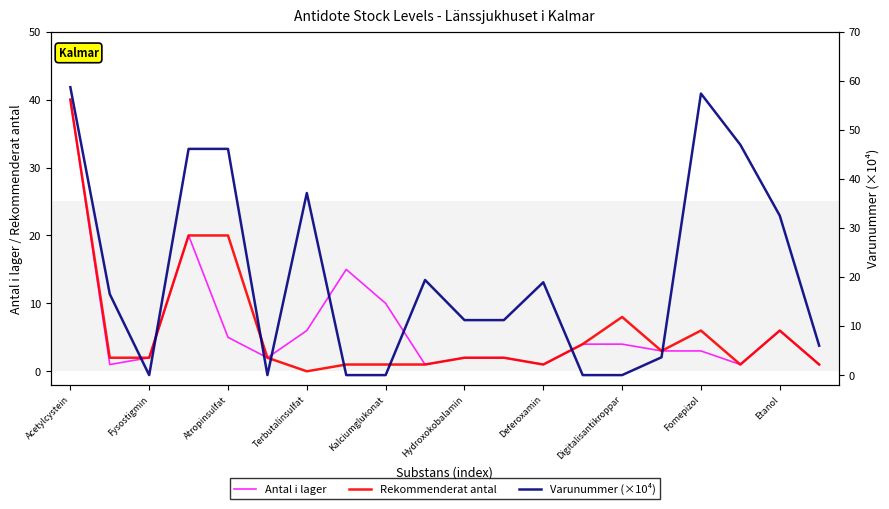

After their last crossing, which series has the higher values: Varunummer (×10⁴) or Rekommenderat antal?

Varunummer (×10⁴)